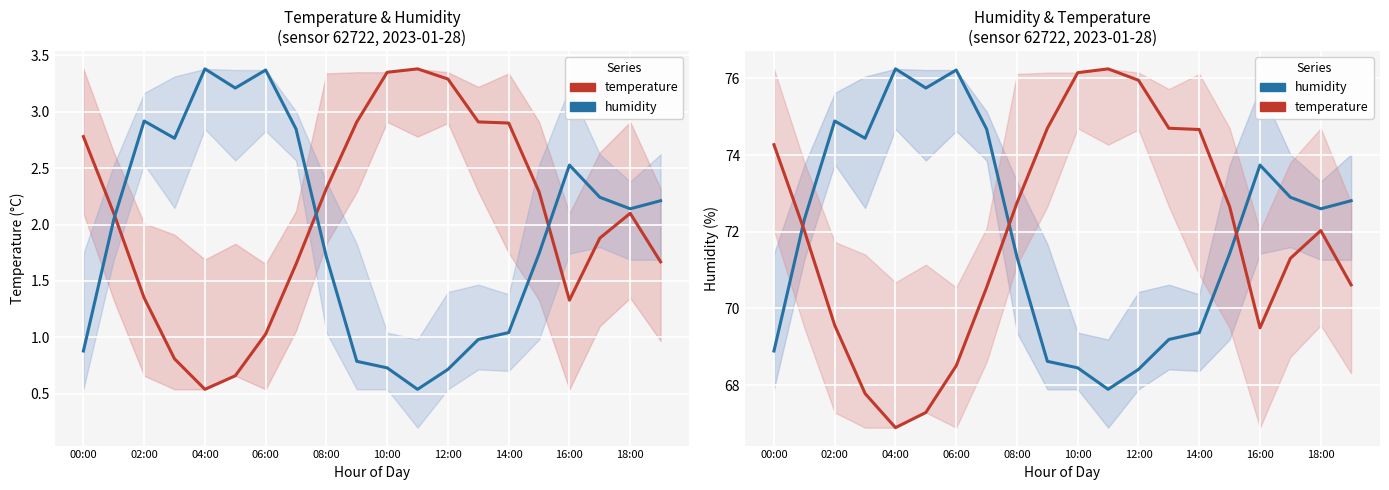

The value of humidity (scaled) at 14:00 is 1.0. True or false?

True